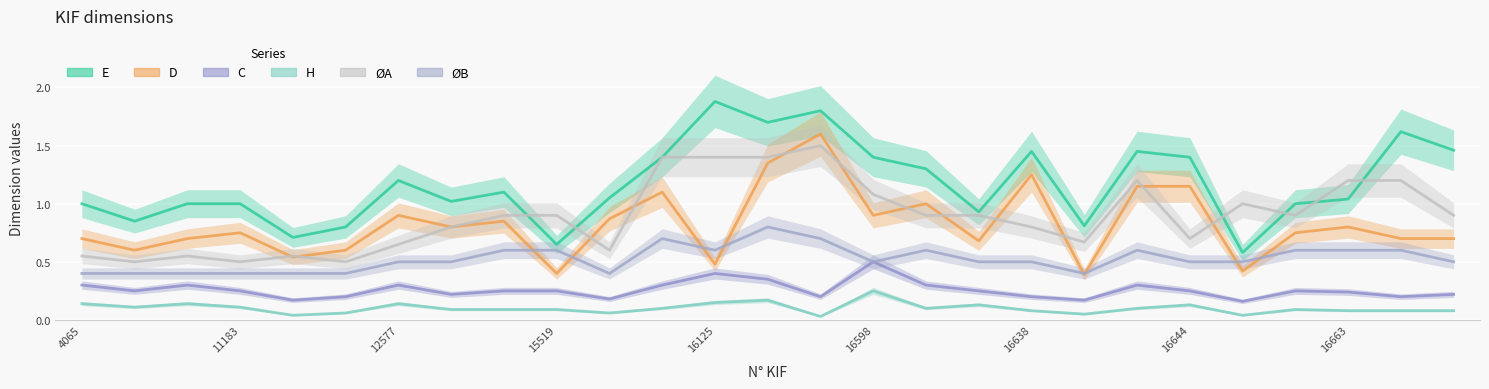

True or false: C has a value of 0.4 at 16665.

False